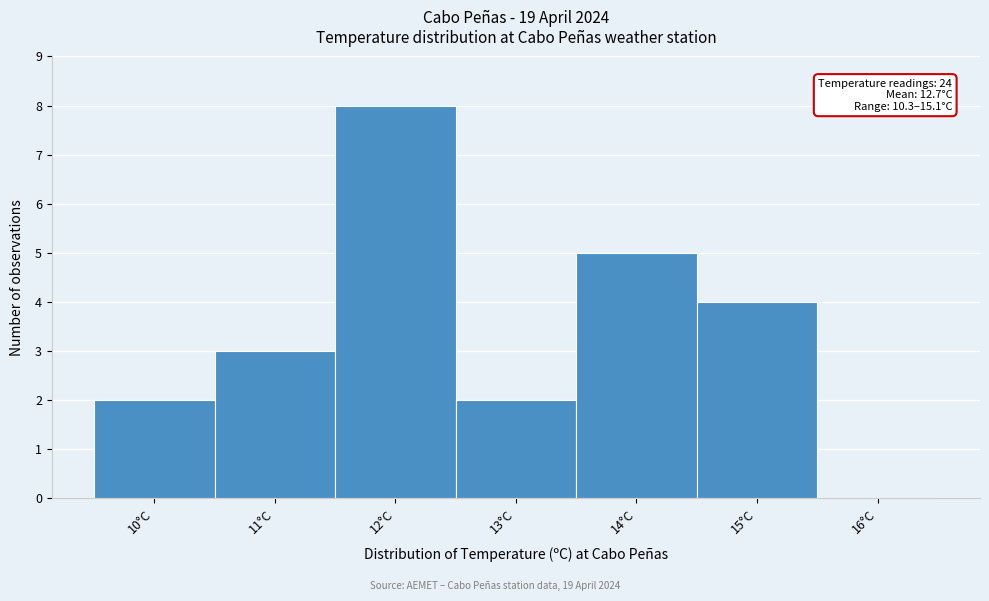

Which range on the x-axis has the tallest bar?

11.5 to 12.5